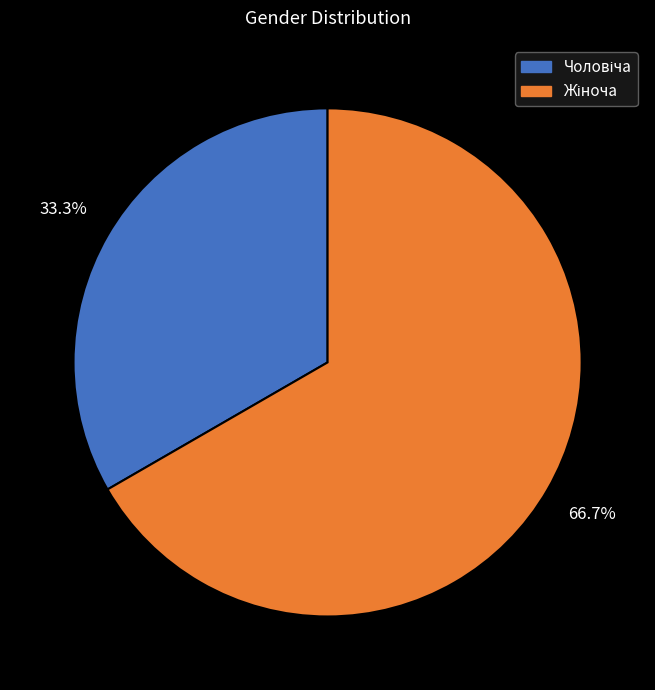

How many slices are in this pie chart?

2